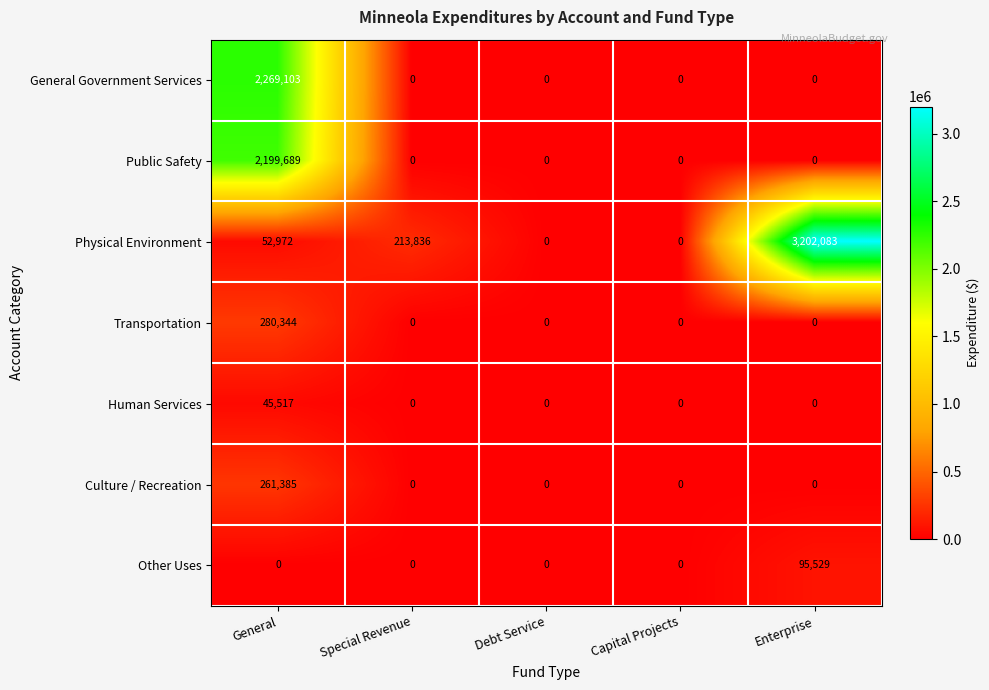

What is the difference between the maximum and minimum values in the Human Services series?

45517